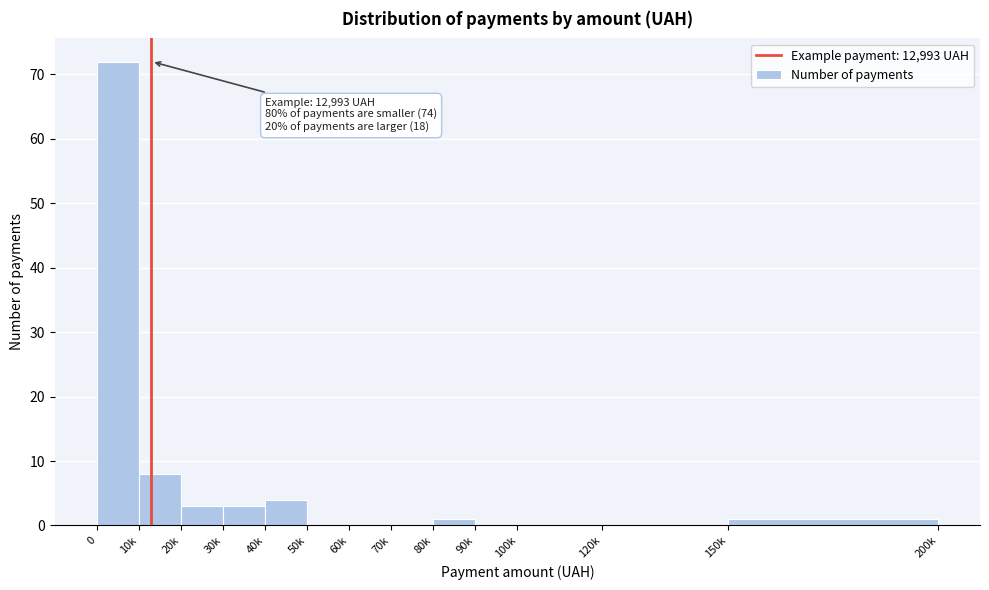

What is the sum of all values?

92